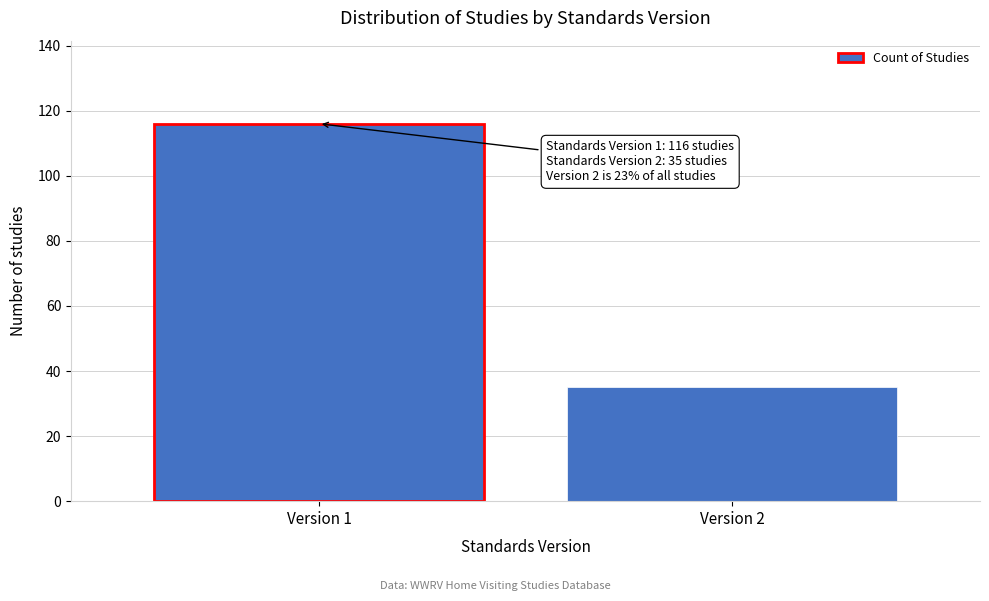

Reading left to right, extract all data points from this chart.

116	35